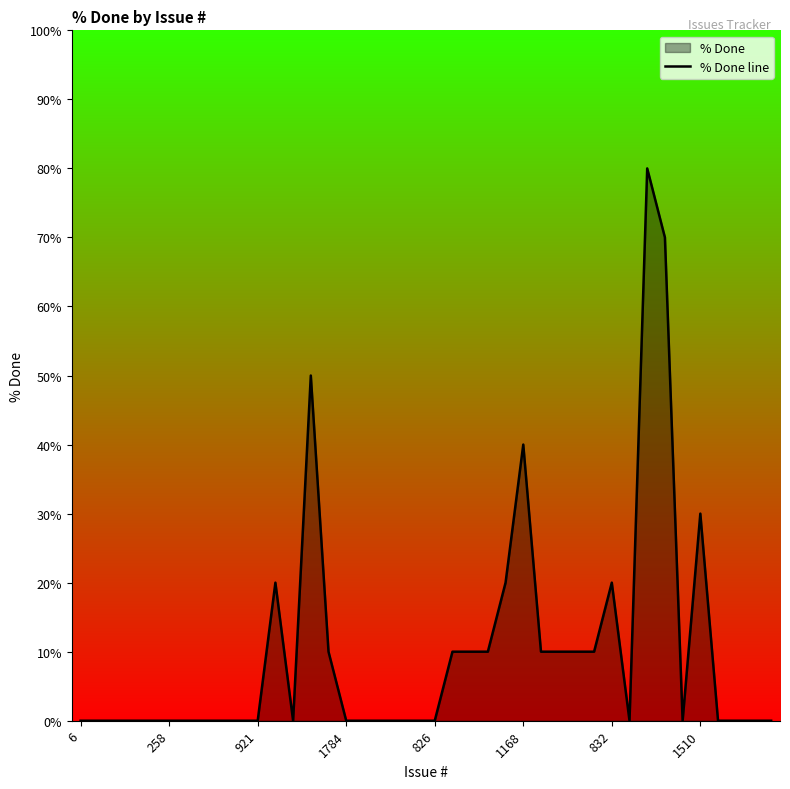

How many lines are shown in the chart?

1